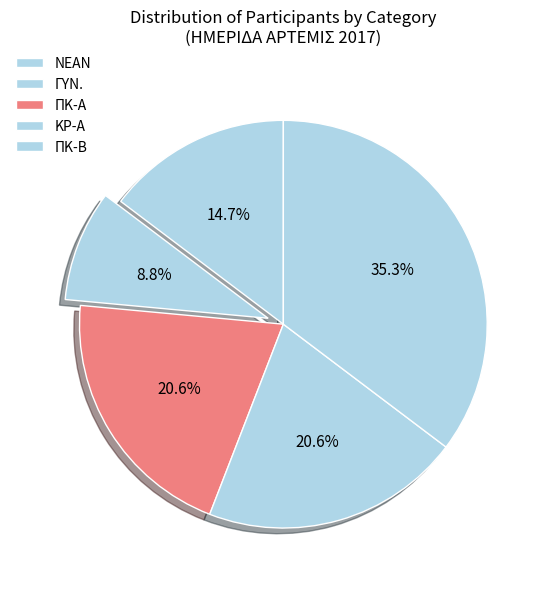

The ΠΚ-Α slice represents 18% of the pie. True or false?

False